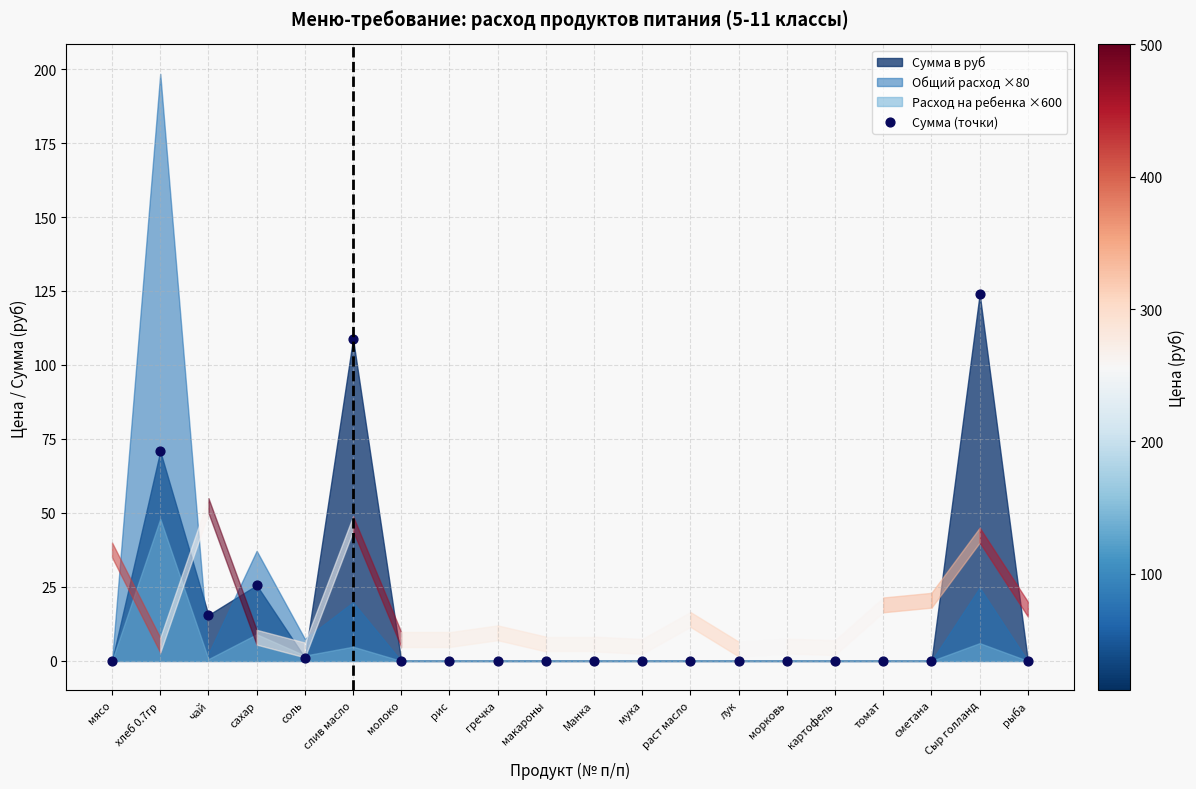

What is the range of Y values (max minus min)?

124.0